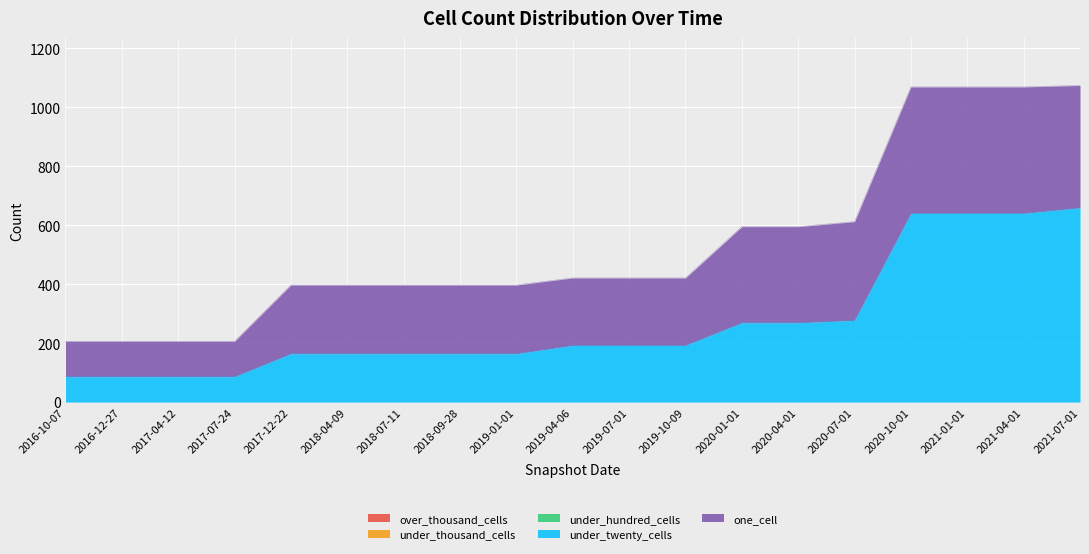

Is it true that under_twenty_cells equals 86 at 2016-12-27?

True